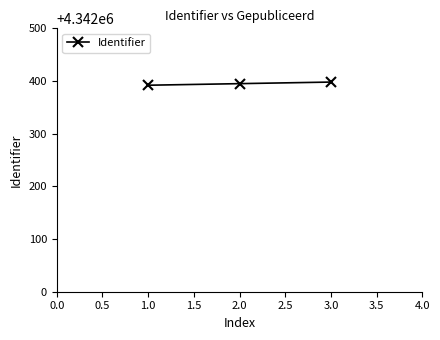

What is the value of the 1st point from the left?

4342392